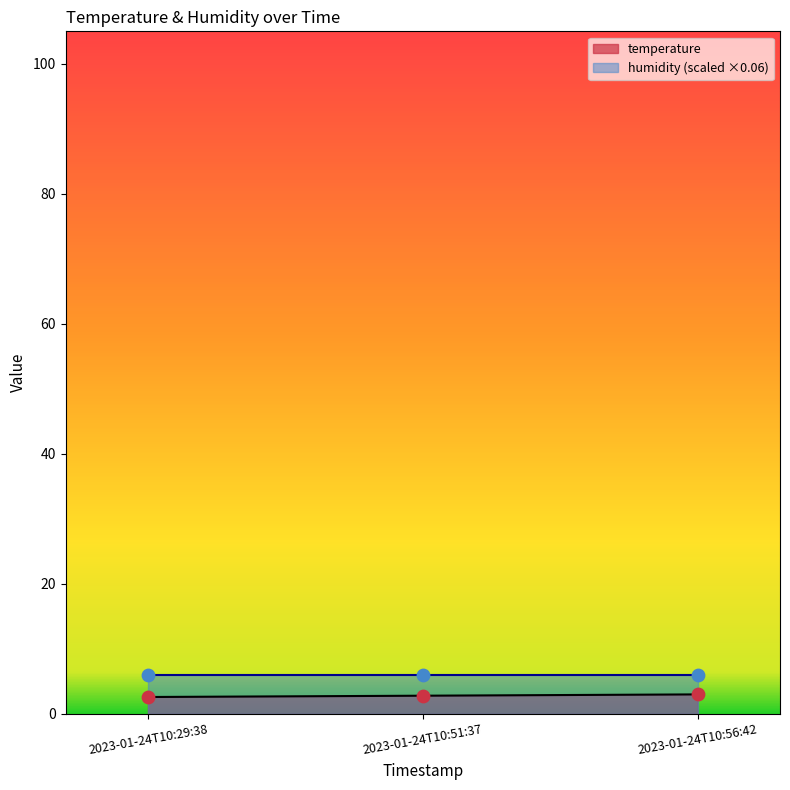

Approximately how many times larger is the value at 2023-01-24T10:29:38 compared to 2023-01-24T10:56:42?

0.9